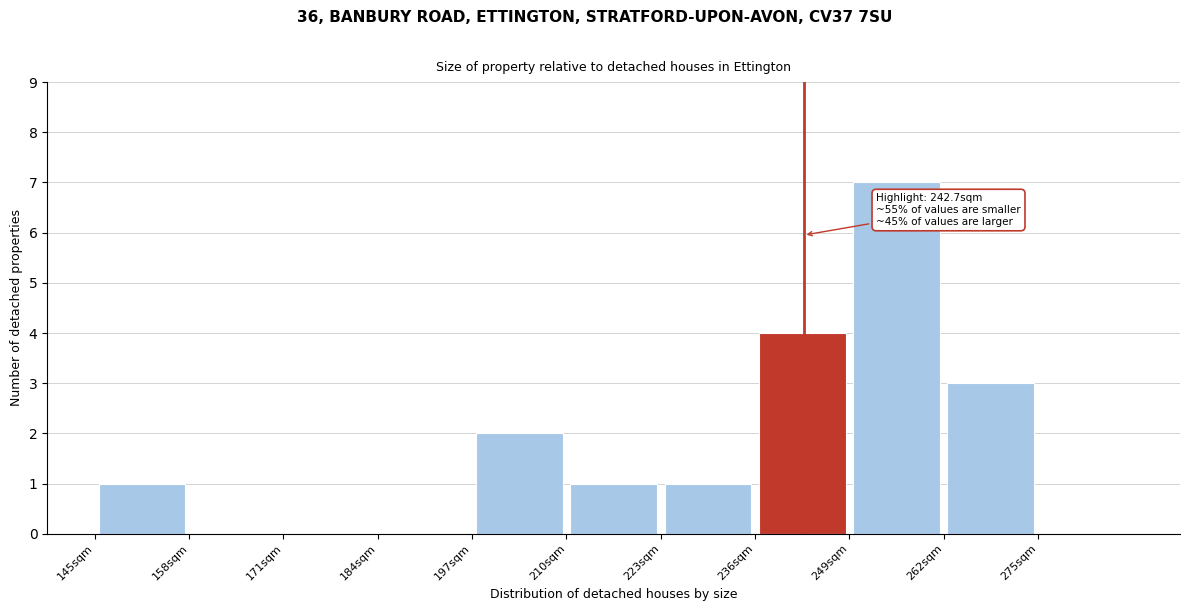

Which range on the x-axis has the tallest bar?

249 to 262